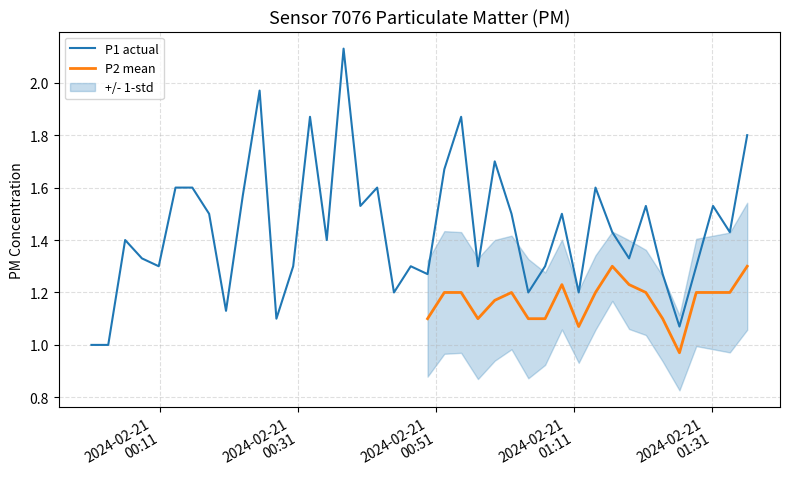

List the labels in order of value, smallest first.

2024-02-21T00:01:03, 2024-02-21T00:03:29, 2024-02-21T01:26:15, 2024-02-21T00:27:51, 2024-02-21T00:20:33, 2024-02-21T00:44:53, 2024-02-21T01:04:21, 2024-02-21T01:11:39, 2024-02-21T00:49:45, 2024-02-21T01:23:49, 2024-02-21T00:10:48, 2024-02-21T00:30:17, 2024-02-21T00:47:19, 2024-02-21T00:57:03, 2024-02-21T01:06:47, 2024-02-21T01:28:41, 2024-02-21T00:08:22, 2024-02-21T01:18:57, 2024-02-21T00:05:56, 2024-02-21T00:35:09, 2024-02-21T01:16:31, 2024-02-21T01:33:33, 2024-02-21T00:18:06, 2024-02-21T01:01:55, 2024-02-21T01:09:13, 2024-02-21T00:40:01, 2024-02-21T01:21:23, 2024-02-21T01:31:07, 2024-02-21T00:22:59, 2024-02-21T00:13:14, 2024-02-21T00:15:40, 2024-02-21T00:42:27, 2024-02-21T01:14:05, 2024-02-21T00:52:11, 2024-02-21T00:59:29, 2024-02-21T01:36:04, 2024-02-21T00:32:43, 2024-02-21T00:54:37, 2024-02-21T00:25:25, 2024-02-21T00:37:35